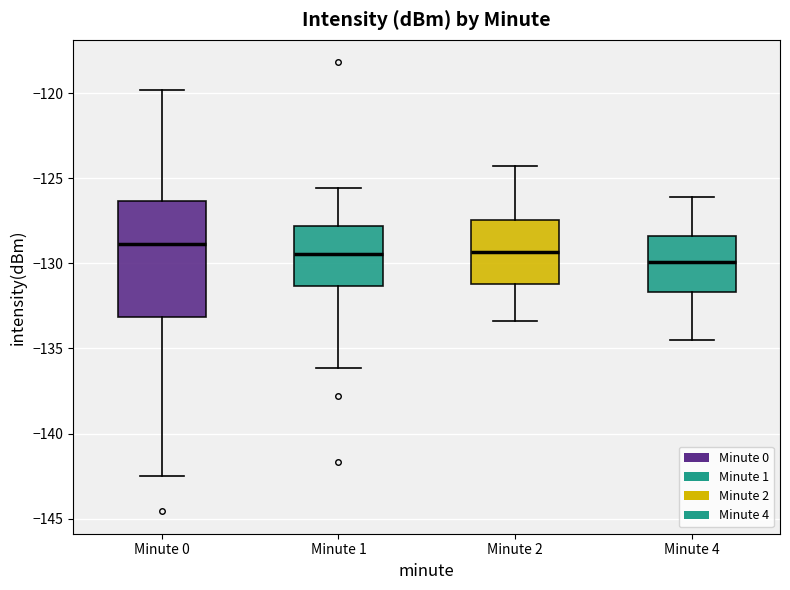

Comparing the boxes themselves (not the whiskers), which one is the tallest?

Minute 0